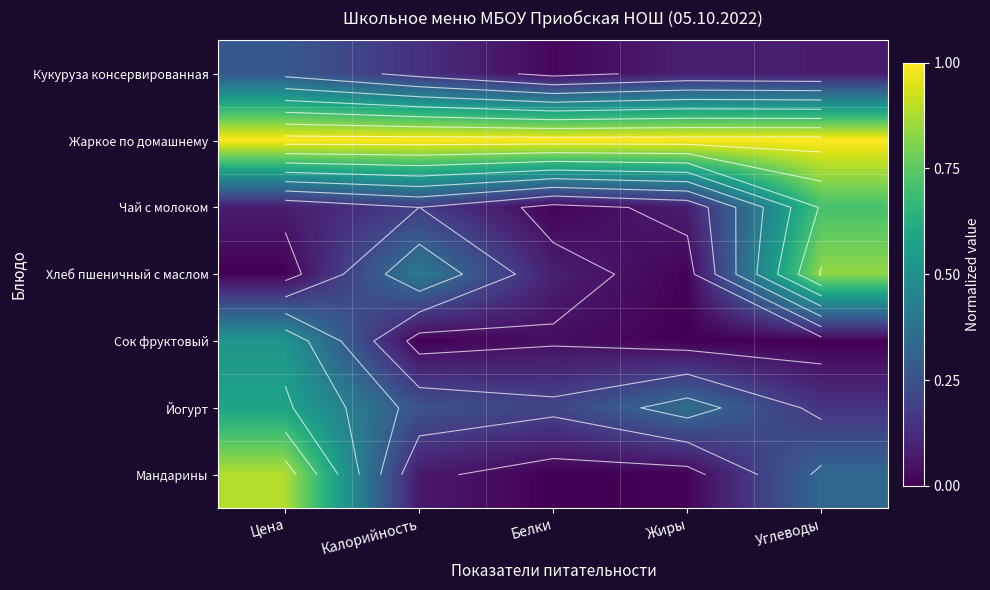

What is the total value across all series at Жиры?

1.5